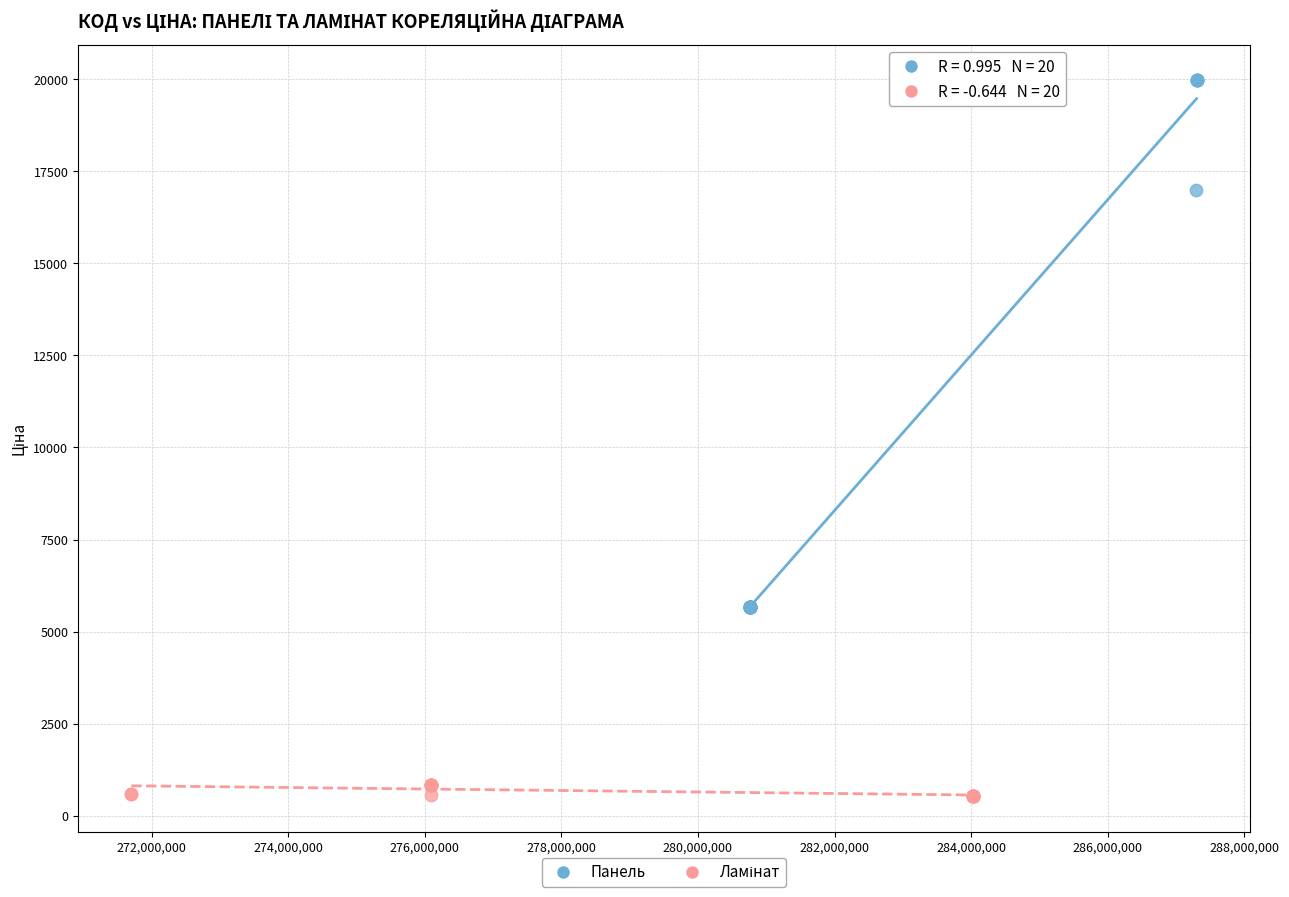

Which series reaches the maximum Y coordinate?

Панель